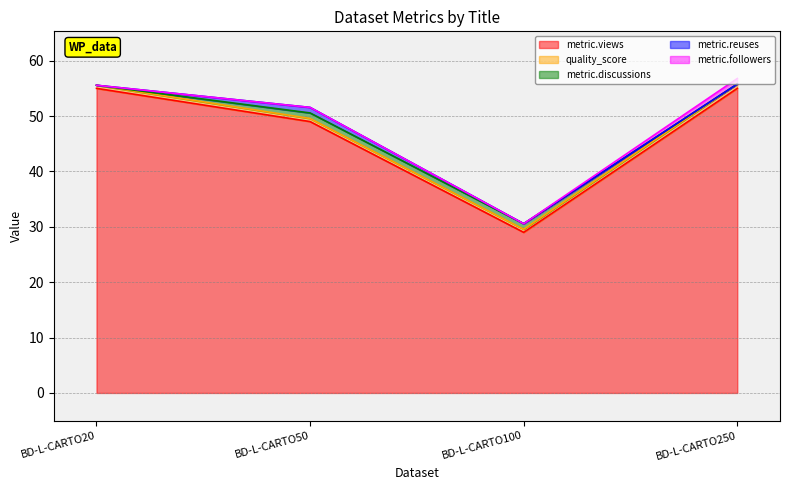

How many lines are shown in the chart?

5